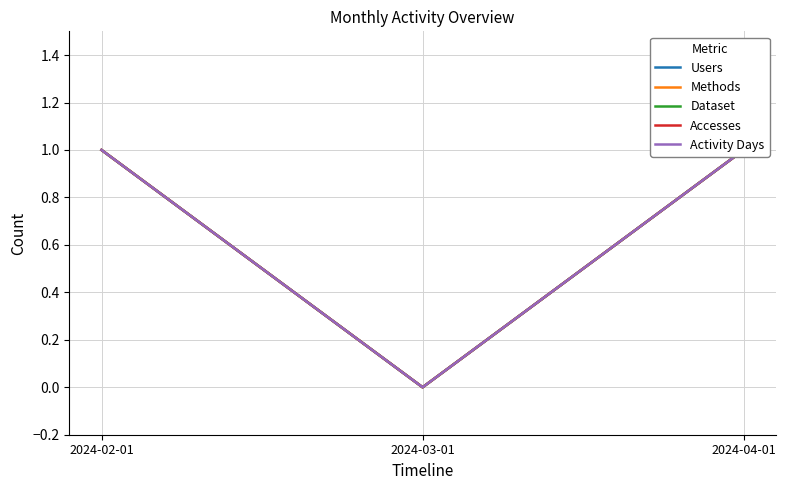

What is the difference between the maximum and minimum values in the Dataset series?

1